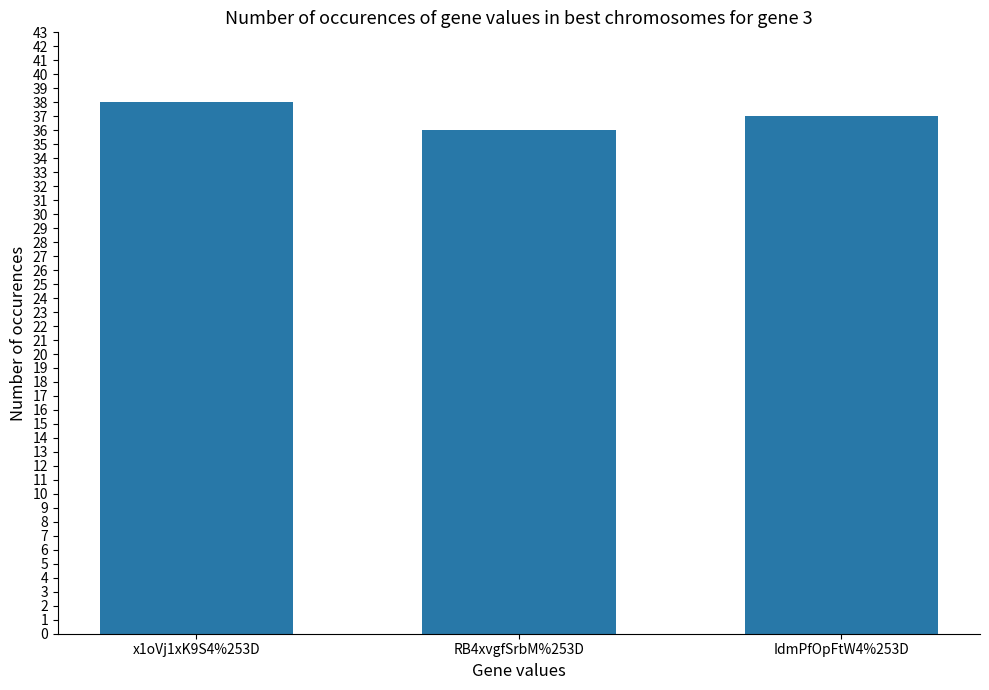

How many series are shown in this chart?

1